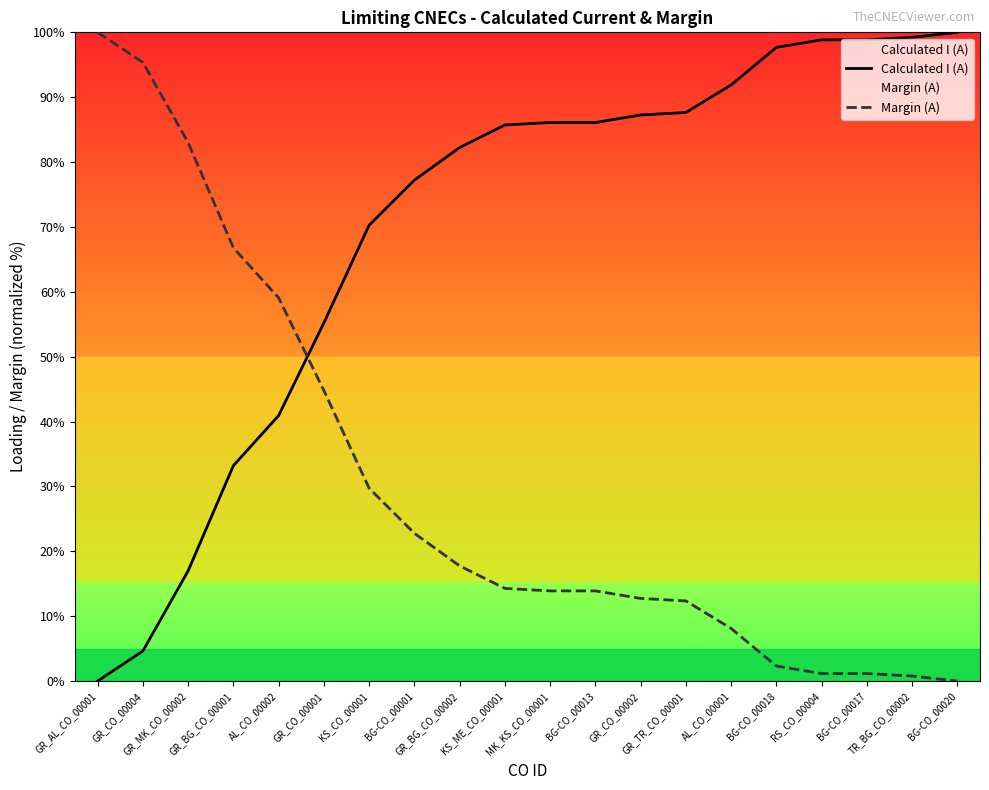

Which series changed the most between GR_AL_CO_00001 and GR_CO_00004?

Margin (A)